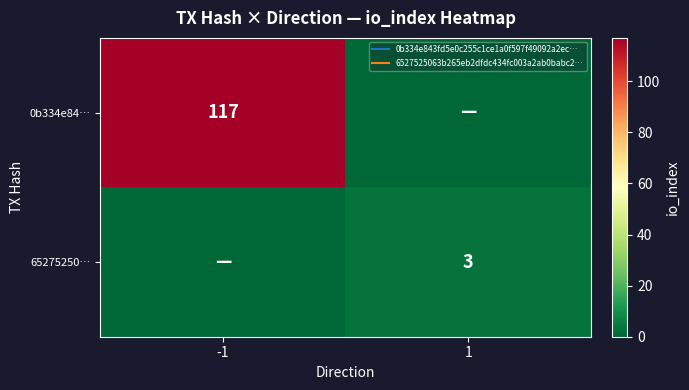

Between -1 and 1, which is larger?

-1